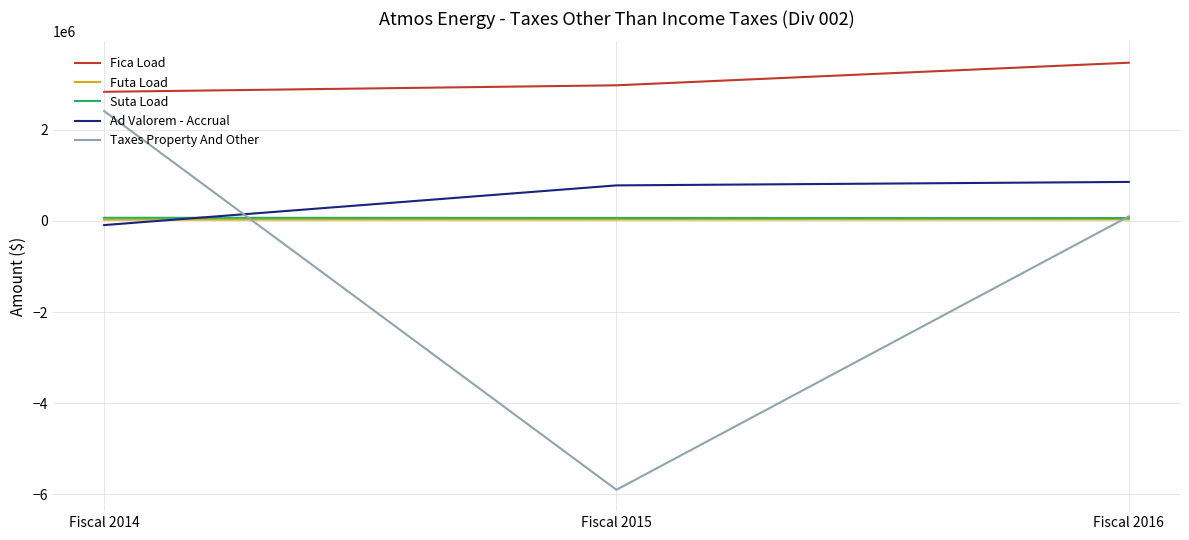

Between Fiscal 2014 and Fiscal 2015, which series saw the biggest shift?

Taxes Property And Other